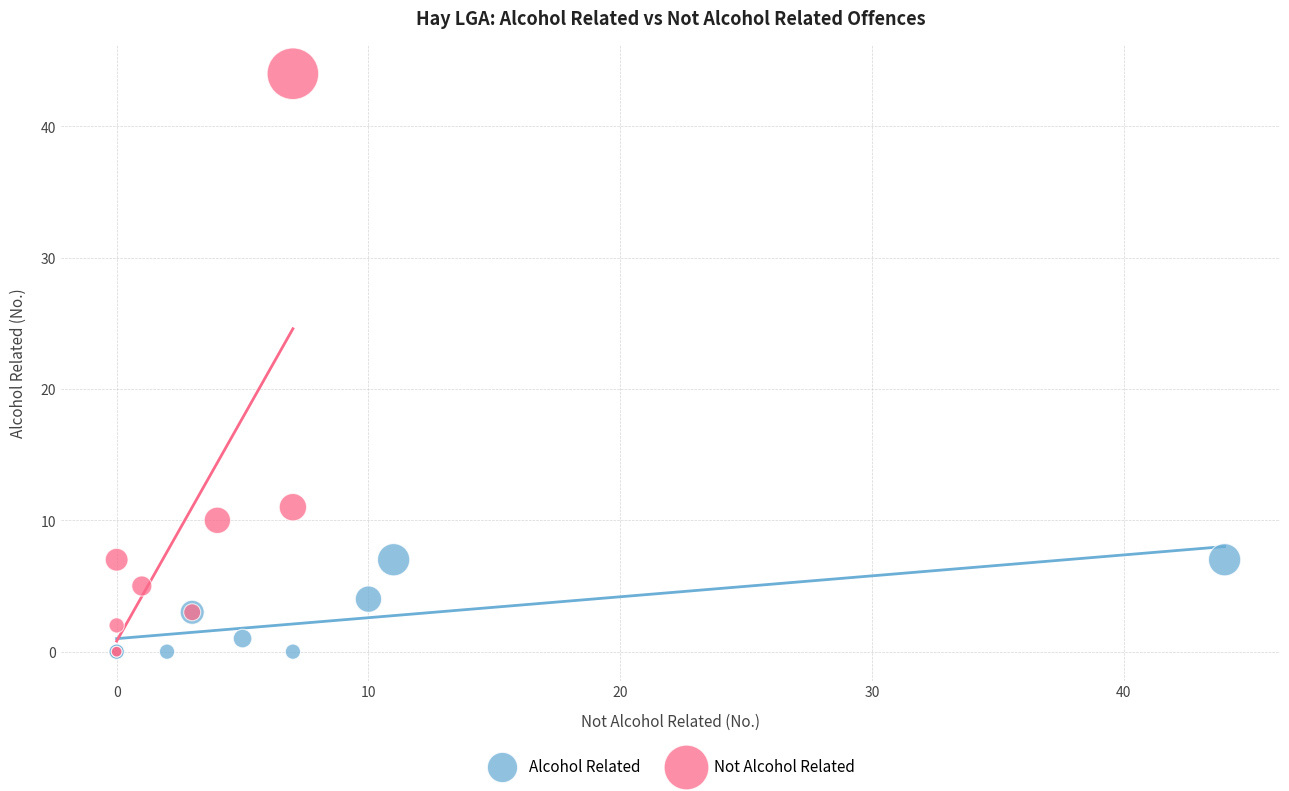

Which series has the widest spread of Y values?

Not Alcohol Related